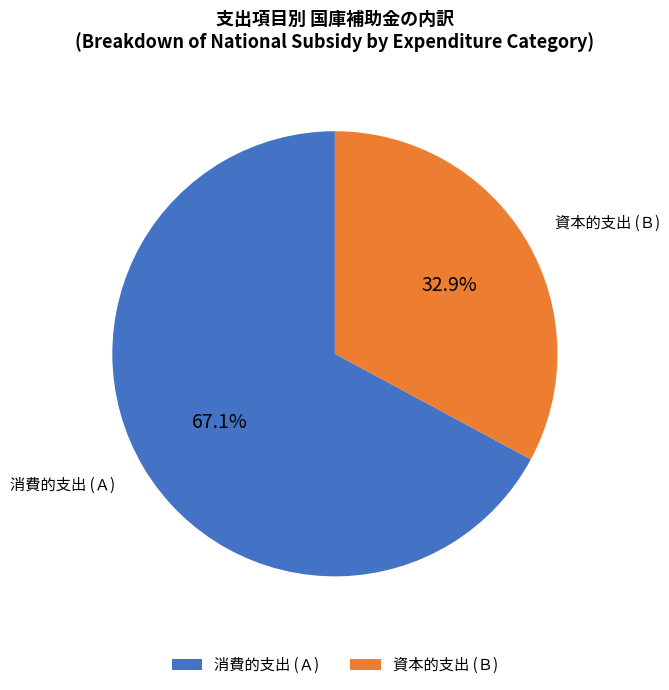

The 資本的支出 (Ｂ) slice represents 33% of the pie. True or false?

True